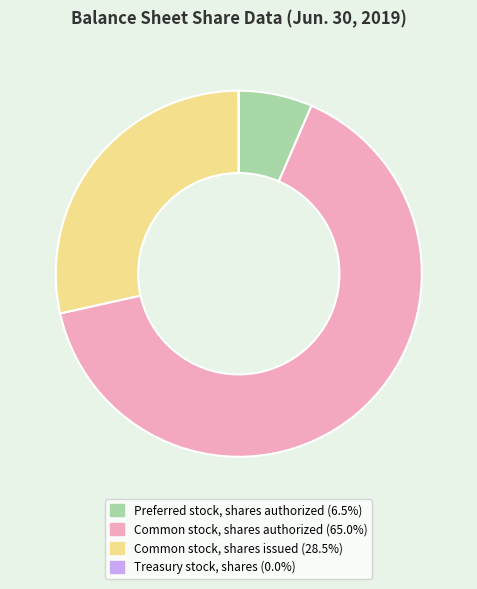

Is Common stock, shares authorized the majority of the pie?

Yes